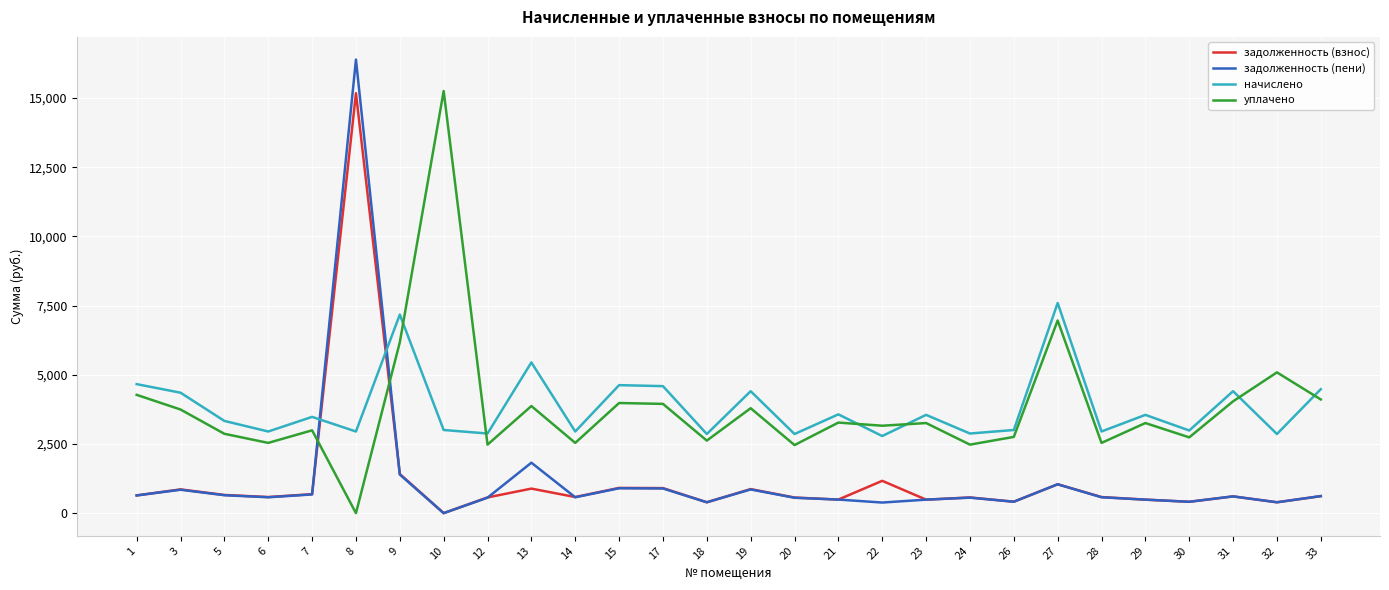

At which category does начислено reach its first local peak?

7